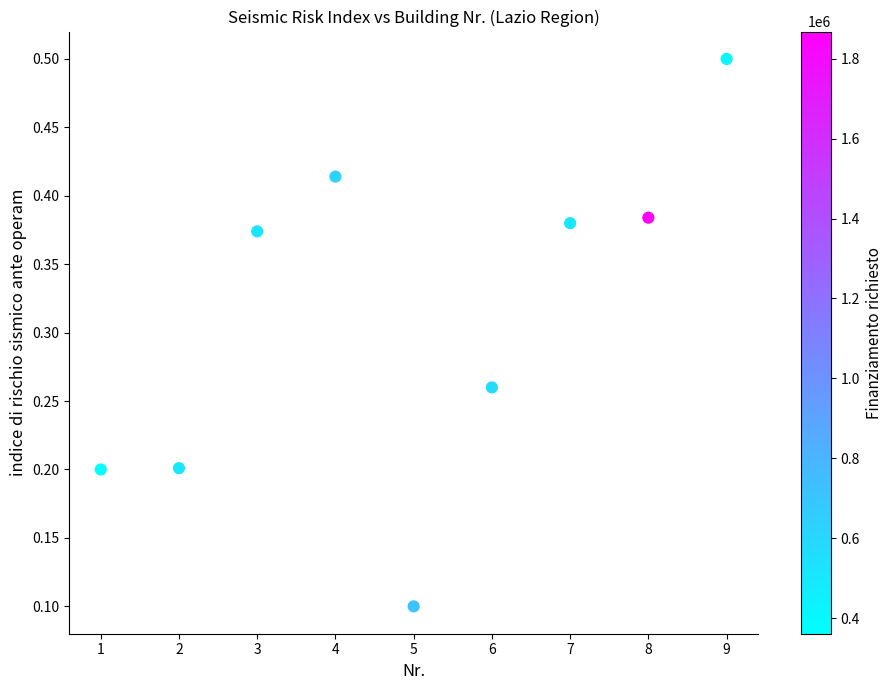

What is the range of X values (max minus min)?

8.0